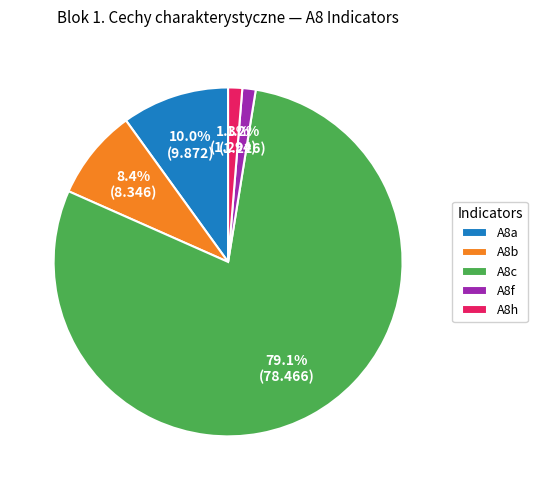

What is the ratio of the value at A8b to the value at A8a?

0.8